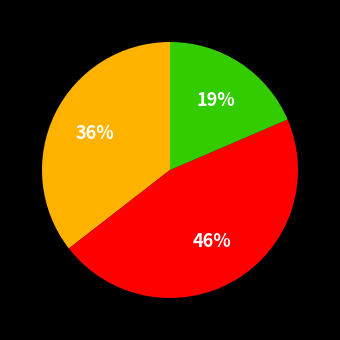

Count the number of slices in the pie.

3